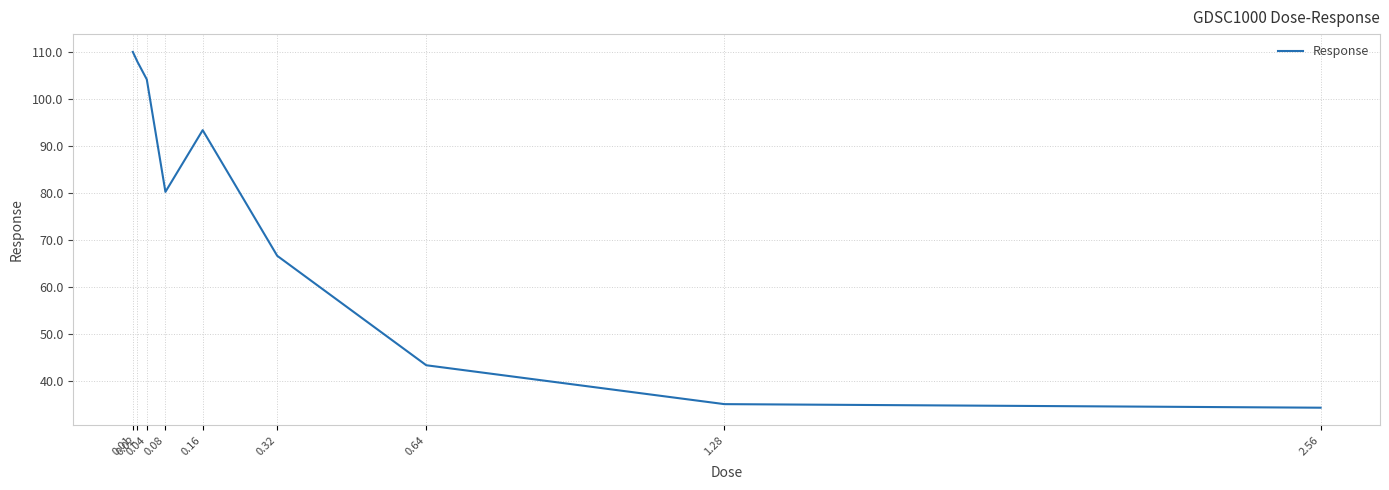

What is the difference between the maximum and minimum values?

75.8